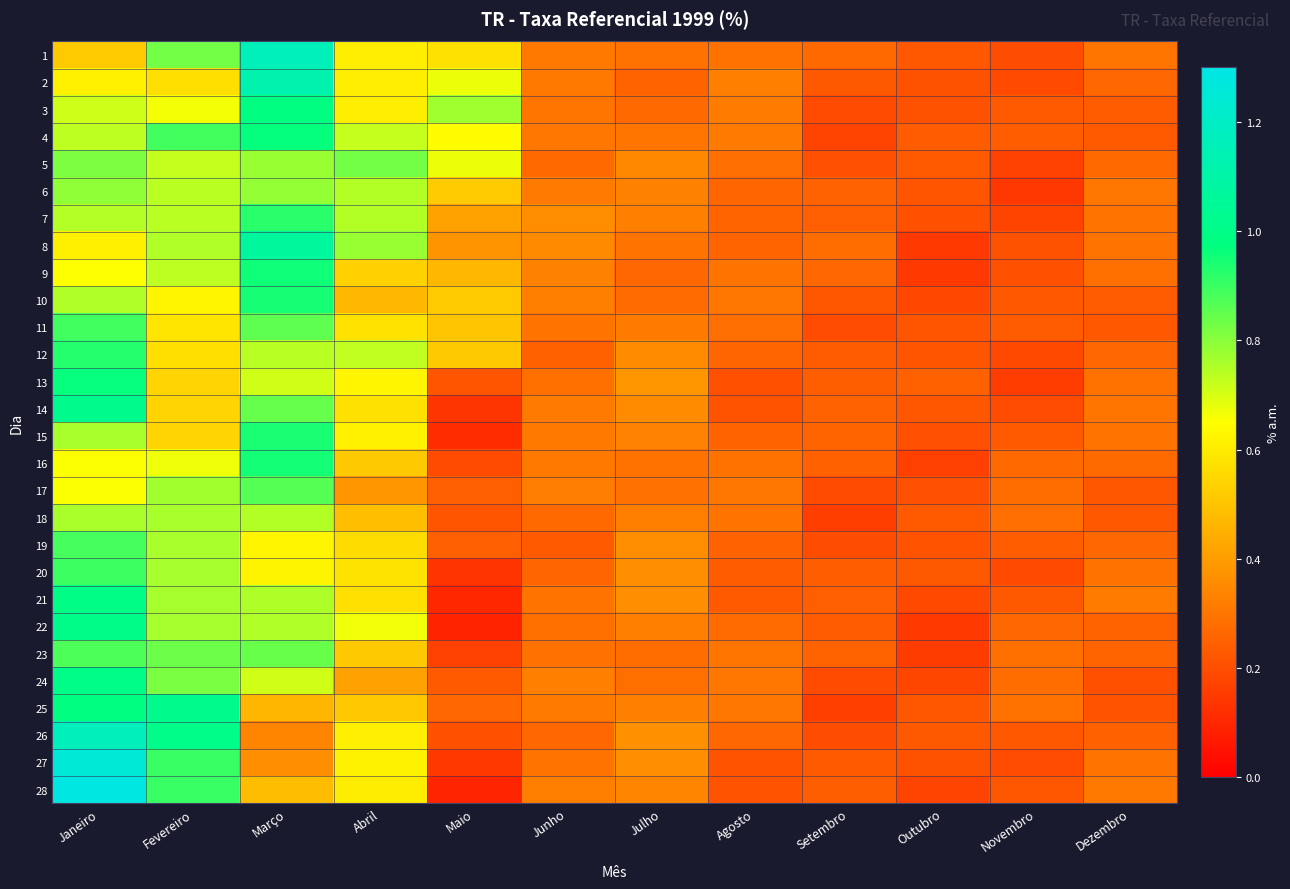

Reading right to left, what are all the values shown in this chart?

1: Dezembro=0.3	Novembro=0.2	Outubro=0.2	Setembro=0.3	Agosto=0.3	Julho=0.3	Junho=0.3	Maio=0.6	Abril=0.6	Março=1.2	Fevereiro=0.8	Janeiro=0.5
2: Dezembro=0.3	Novembro=0.2	Outubro=0.2	Setembro=0.2	Agosto=0.3	Julho=0.3	Junho=0.3	Maio=0.7	Abril=0.6	Março=1.1	Fevereiro=0.6	Janeiro=0.6
3: Dezembro=0.2	Novembro=0.2	Outubro=0.2	Setembro=0.2	Agosto=0.3	Julho=0.3	Junho=0.3	Maio=0.8	Abril=0.6	Março=1.0	Fevereiro=0.7	Janeiro=0.7
4: Dezembro=0.2	Novembro=0.2	Outubro=0.2	Setembro=0.2	Agosto=0.3	Julho=0.3	Junho=0.3	Maio=0.6	Abril=0.7	Março=1.0	Fevereiro=0.9	Janeiro=0.7
5: Dezembro=0.3	Novembro=0.2	Outubro=0.2	Setembro=0.2	Agosto=0.3	Julho=0.3	Junho=0.3	Maio=0.7	Abril=0.8	Março=0.8	Fevereiro=0.7	Janeiro=0.8
6: Dezembro=0.3	Novembro=0.1	Outubro=0.2	Setembro=0.3	Agosto=0.3	Julho=0.3	Junho=0.3	Maio=0.5	Abril=0.7	Março=0.8	Fevereiro=0.7	Janeiro=0.8
7: Dezembro=0.3	Novembro=0.2	Outubro=0.2	Setembro=0.2	Agosto=0.3	Julho=0.3	Junho=0.4	Maio=0.4	Abril=0.7	Março=0.9	Fevereiro=0.7	Janeiro=0.7
8: Dezembro=0.3	Novembro=0.2	Outubro=0.1	Setembro=0.3	Agosto=0.3	Julho=0.3	Junho=0.4	Maio=0.4	Abril=0.8	Março=1.1	Fevereiro=0.8	Janeiro=0.6
9: Dezembro=0.3	Novembro=0.2	Outubro=0.1	Setembro=0.3	Agosto=0.3	Julho=0.3	Junho=0.3	Maio=0.5	Abril=0.5	Março=1.0	Fevereiro=0.7	Janeiro=0.7
10: Dezembro=0.2	Novembro=0.2	Outubro=0.2	Setembro=0.2	Agosto=0.3	Julho=0.3	Junho=0.3	Maio=0.5	Abril=0.5	Março=0.9	Fevereiro=0.6	Janeiro=0.8
11: Dezembro=0.2	Novembro=0.2	Outubro=0.2	Setembro=0.2	Agosto=0.3	Julho=0.3	Junho=0.3	Maio=0.5	Abril=0.6	Março=0.9	Fevereiro=0.6	Janeiro=0.9
12: Dezembro=0.3	Novembro=0.2	Outubro=0.2	Setembro=0.2	Agosto=0.3	Julho=0.4	Junho=0.2	Maio=0.5	Abril=0.7	Março=0.7	Fevereiro=0.6	Janeiro=0.9
13: Dezembro=0.3	Novembro=0.2	Outubro=0.2	Setembro=0.2	Agosto=0.2	Julho=0.4	Junho=0.3	Maio=0.2	Abril=0.6	Março=0.7	Fevereiro=0.5	Janeiro=1.0
14: Dezembro=0.3	Novembro=0.2	Outubro=0.2	Setembro=0.3	Agosto=0.2	Julho=0.4	Junho=0.3	Maio=0.1	Abril=0.6	Março=0.8	Fevereiro=0.5	Janeiro=1.0
15: Dezembro=0.3	Novembro=0.2	Outubro=0.2	Setembro=0.3	Agosto=0.3	Julho=0.3	Junho=0.3	Maio=0.1	Abril=0.6	Março=0.9	Fevereiro=0.5	Janeiro=0.8
16: Dezembro=0.3	Novembro=0.3	Outubro=0.2	Setembro=0.2	Agosto=0.3	Julho=0.3	Junho=0.3	Maio=0.2	Abril=0.5	Março=1.0	Fevereiro=0.7	Janeiro=0.7
17: Dezembro=0.2	Novembro=0.3	Outubro=0.2	Setembro=0.2	Agosto=0.3	Julho=0.3	Junho=0.3	Maio=0.2	Abril=0.4	Março=0.9	Fevereiro=0.8	Janeiro=0.7
18: Dezembro=0.2	Novembro=0.3	Outubro=0.2	Setembro=0.2	Agosto=0.3	Julho=0.3	Junho=0.3	Maio=0.2	Abril=0.5	Março=0.7	Fevereiro=0.8	Janeiro=0.8
19: Dezembro=0.3	Novembro=0.2	Outubro=0.2	Setembro=0.2	Agosto=0.3	Julho=0.4	Junho=0.2	Maio=0.2	Abril=0.6	Março=0.6	Fevereiro=0.8	Janeiro=0.9
20: Dezembro=0.3	Novembro=0.2	Outubro=0.2	Setembro=0.2	Agosto=0.2	Julho=0.4	Junho=0.3	Maio=0.1	Abril=0.6	Março=0.6	Fevereiro=0.8	Janeiro=0.9
21: Dezembro=0.3	Novembro=0.2	Outubro=0.2	Setembro=0.2	Agosto=0.2	Julho=0.4	Junho=0.3	Maio=0.1	Abril=0.6	Março=0.8	Fevereiro=0.8	Janeiro=1.0
22: Dezembro=0.3	Novembro=0.3	Outubro=0.2	Setembro=0.2	Agosto=0.3	Julho=0.3	Junho=0.3	Maio=0.1	Abril=0.7	Março=0.7	Fevereiro=0.8	Janeiro=1.0
23: Dezembro=0.3	Novembro=0.3	Outubro=0.2	Setembro=0.3	Agosto=0.3	Julho=0.3	Junho=0.3	Maio=0.2	Abril=0.5	Março=0.8	Fevereiro=0.8	Janeiro=0.9
24: Dezembro=0.2	Novembro=0.3	Outubro=0.2	Setembro=0.2	Agosto=0.3	Julho=0.3	Junho=0.3	Maio=0.2	Abril=0.4	Março=0.7	Fevereiro=0.8	Janeiro=1.0
25: Dezembro=0.2	Novembro=0.3	Outubro=0.2	Setembro=0.2	Agosto=0.3	Julho=0.3	Junho=0.3	Maio=0.3	Abril=0.5	Março=0.5	Fevereiro=1.0	Janeiro=1.0
26: Dezembro=0.3	Novembro=0.2	Outubro=0.2	Setembro=0.2	Agosto=0.3	Julho=0.4	Junho=0.3	Maio=0.2	Abril=0.6	Março=0.3	Fevereiro=1.0	Janeiro=1.2
27: Dezembro=0.3	Novembro=0.2	Outubro=0.2	Setembro=0.2	Agosto=0.2	Julho=0.4	Junho=0.3	Maio=0.1	Abril=0.6	Março=0.4	Fevereiro=0.9	Janeiro=1.3
28: Dezembro=0.3	Novembro=0.2	Outubro=0.2	Setembro=0.2	Agosto=0.2	Julho=0.3	Junho=0.3	Maio=0.1	Abril=0.6	Março=0.5	Fevereiro=0.9	Janeiro=1.3